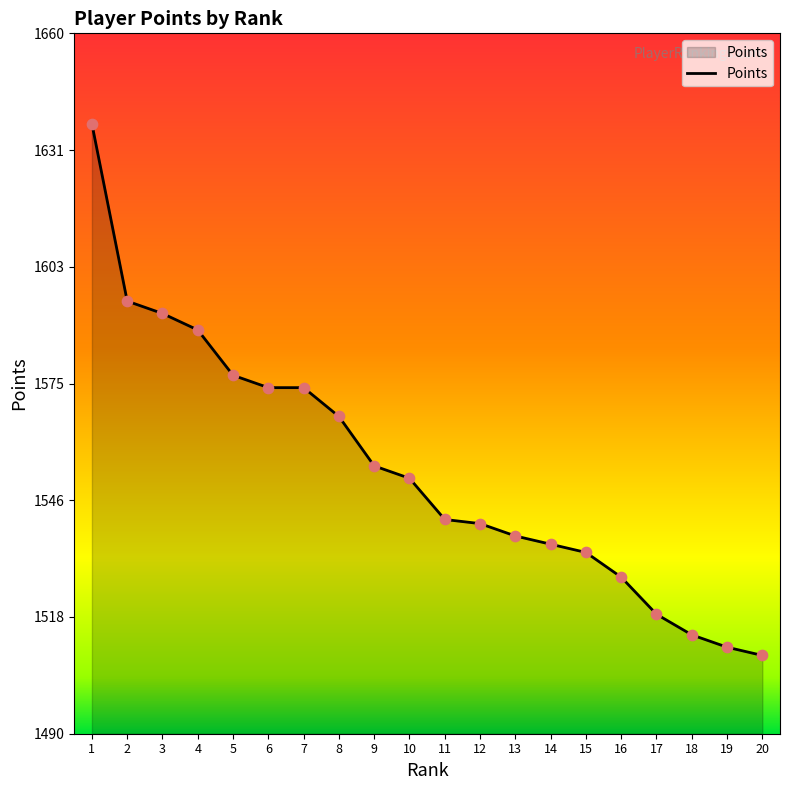

Between 18 and 3, which is larger?

3